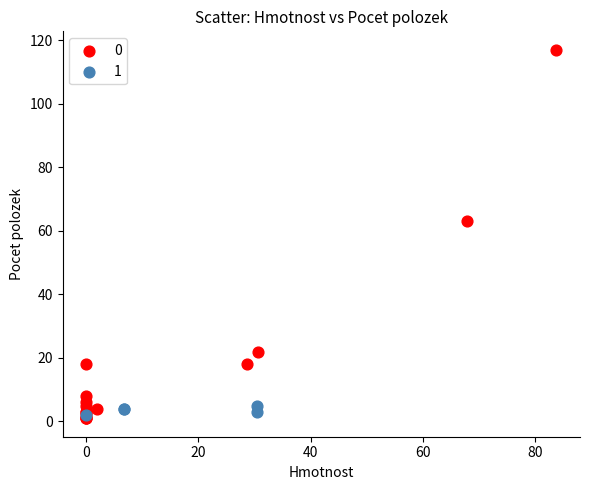

What are all the series names shown in the legend?

0, 1